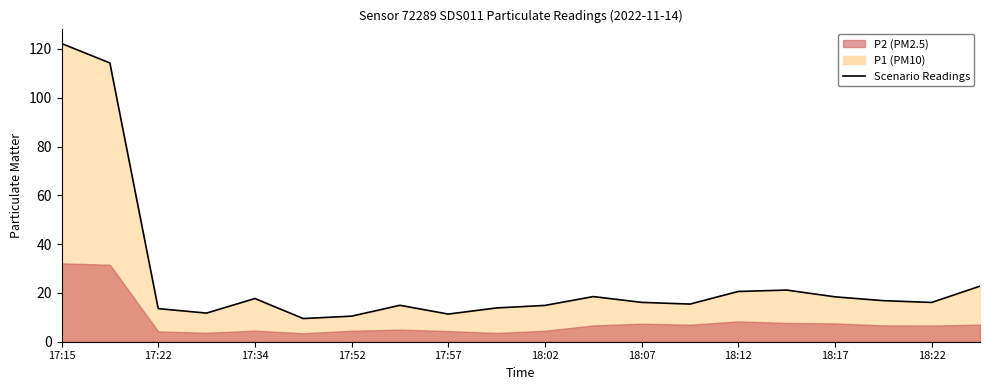

Count the number of values greater than 16.

11